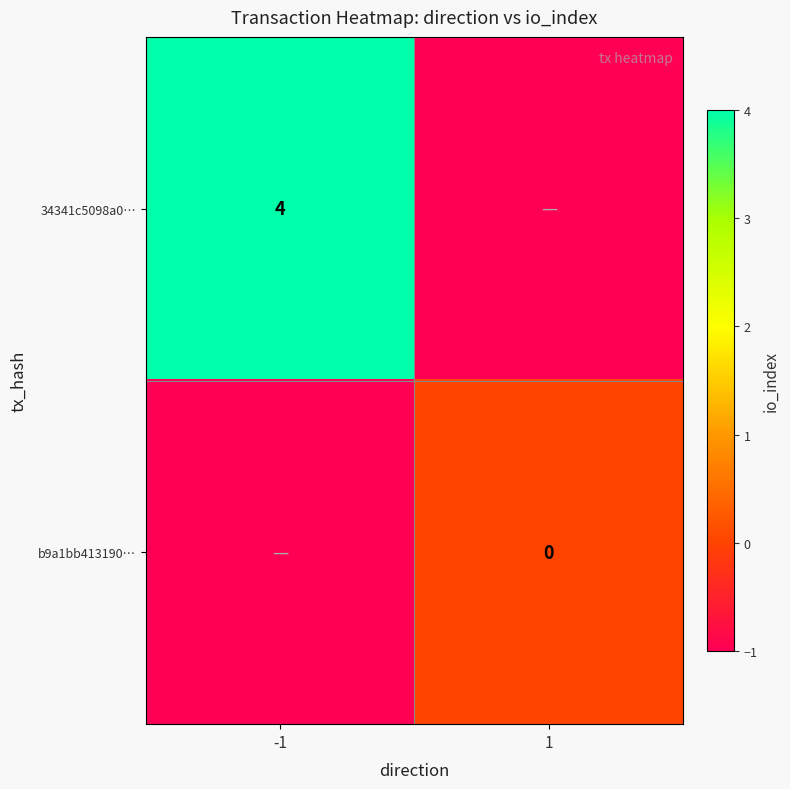

True or false: 34341c5098a0… has a value of 7 at -1.

False